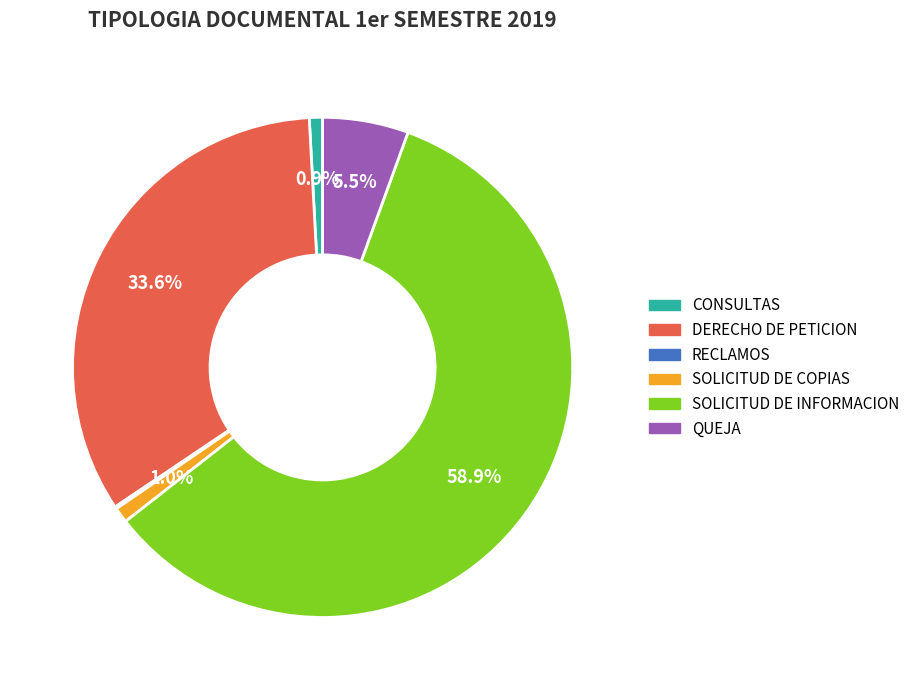

Which slice is the largest?

SOLICITUD DE INFORMACION